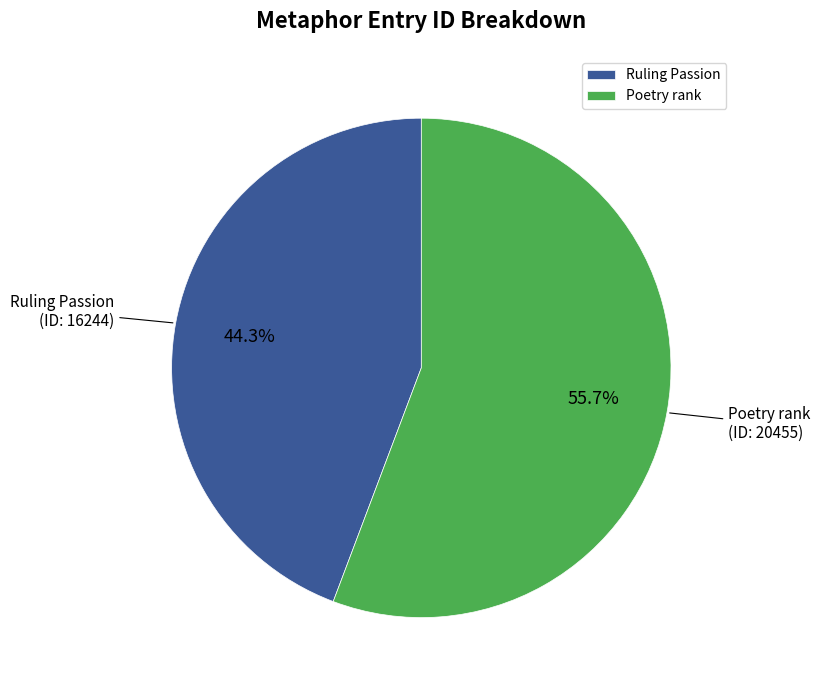

To the nearest percent, what percentage of the pie is Ruling Passion?

44%